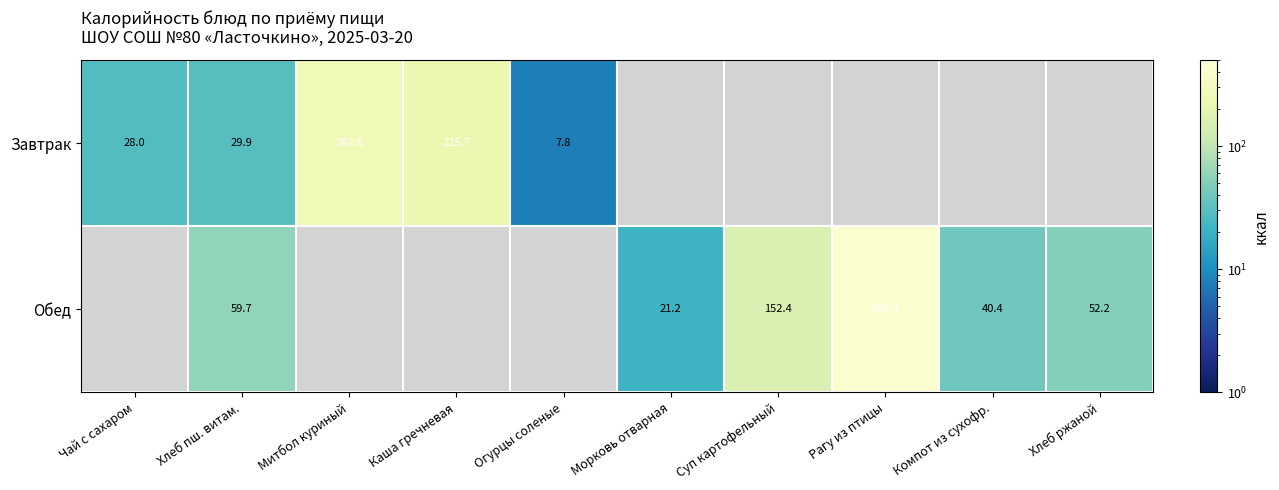

Rank the series at Хлеб пш. витам. from highest to lowest value.

Обед, Завтрак